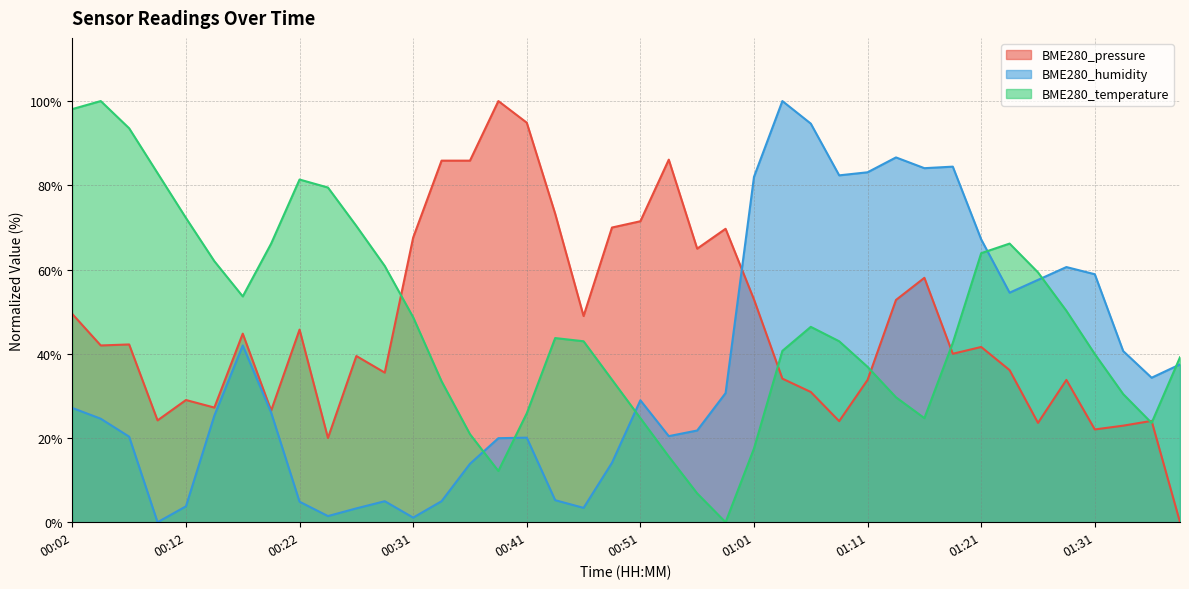

How many data points in BME280_pressure are less than 41?

19